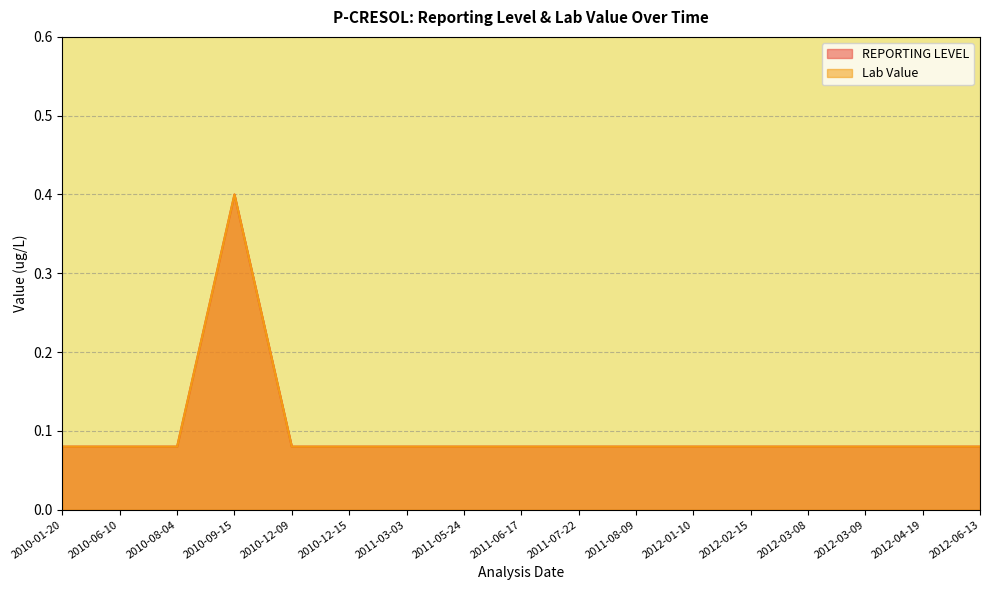

At 2012-01-10, list the series in order from smallest to largest.

REPORTING LEVEL, Lab Value